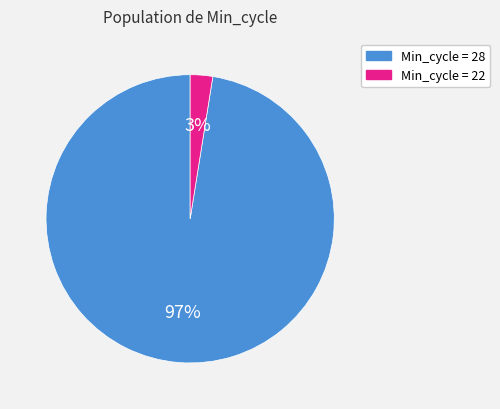

To the nearest percent, what is the average slice percentage?

50%